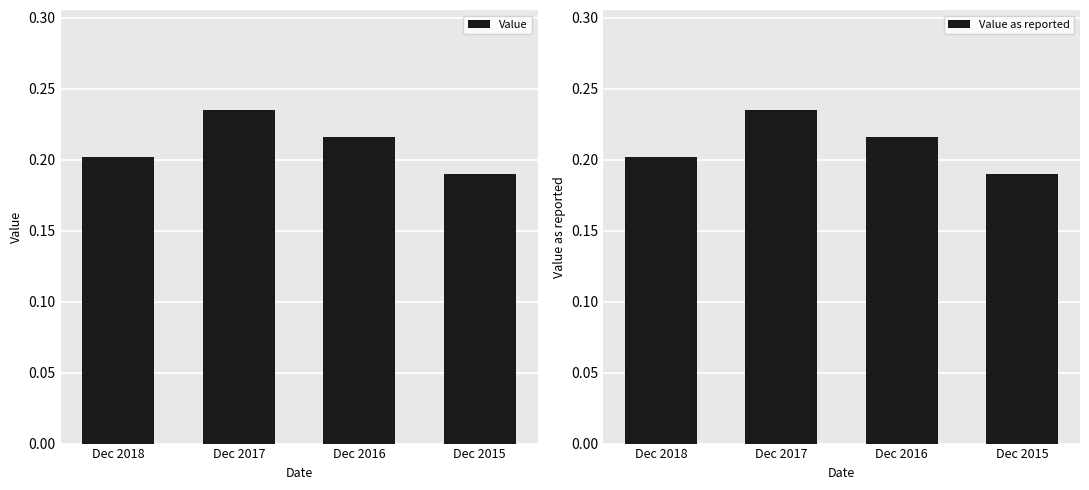

What is the value of the Value bar at the 4th from the left?

0.2